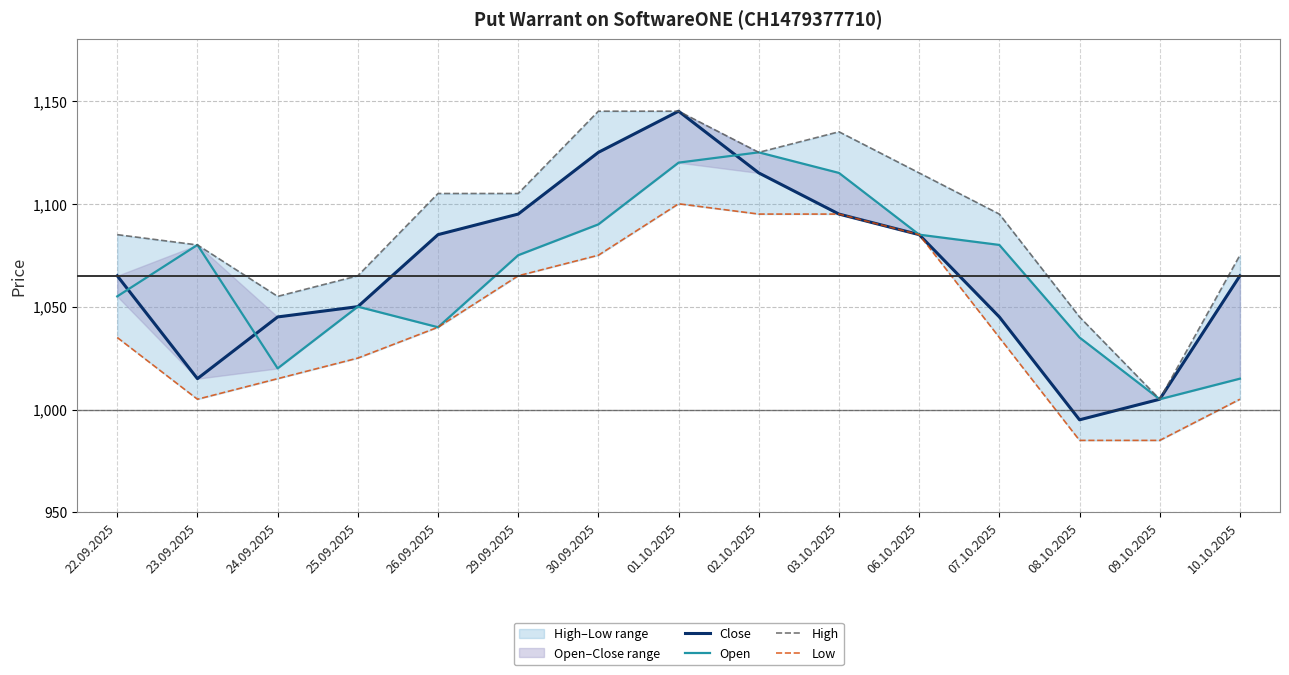

Rank the series by their maximum value, from lowest to highest.

Low, Open, Close, High